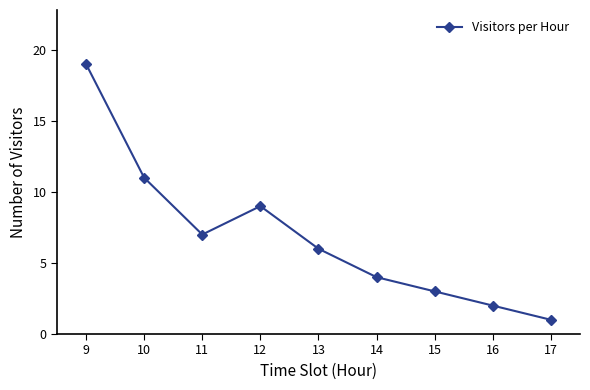

The chart shows a value of 1 at 15. True or false?

False